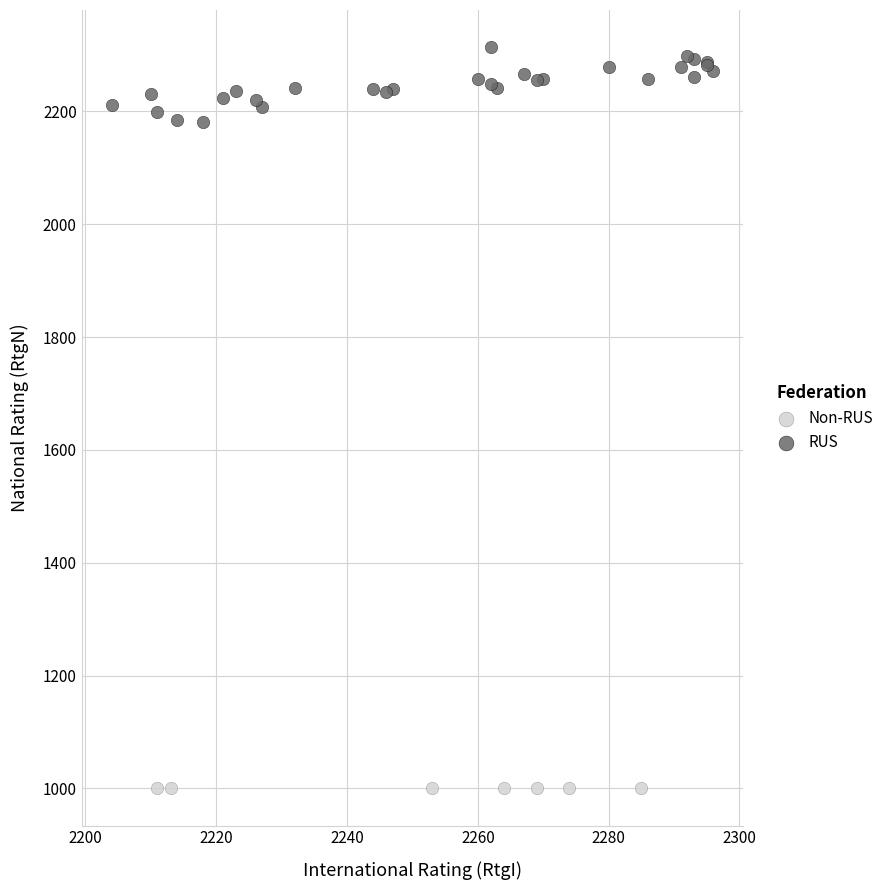

Which series reaches the minimum Y coordinate?

Non-RUS